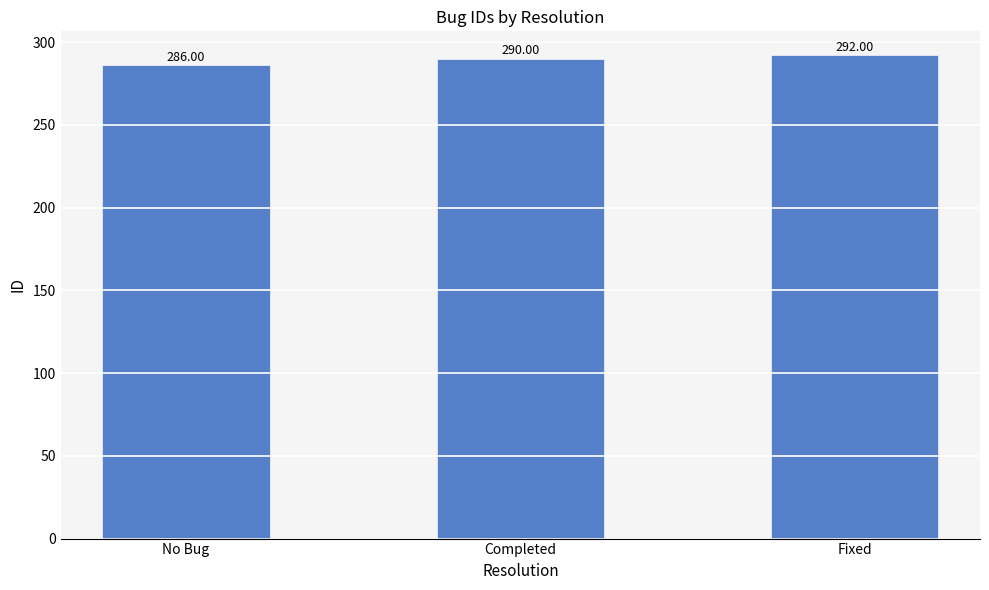

At which category does the chart reach its minimum across all series?

No Bug